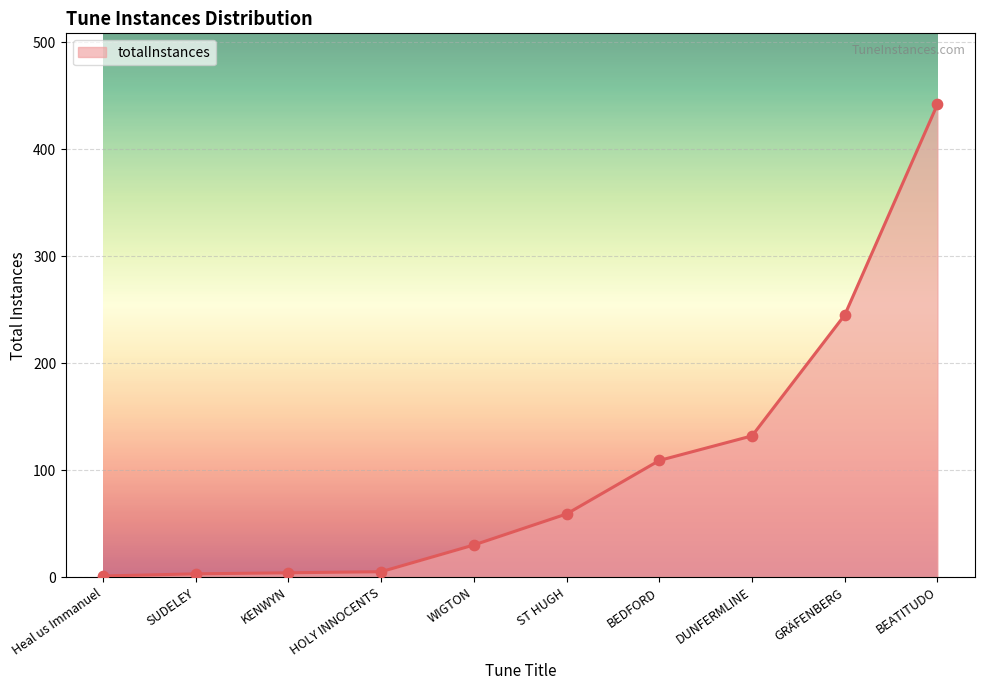

Which has a higher value, Heal us Immanuel or GRÄFENBERG?

GRÄFENBERG